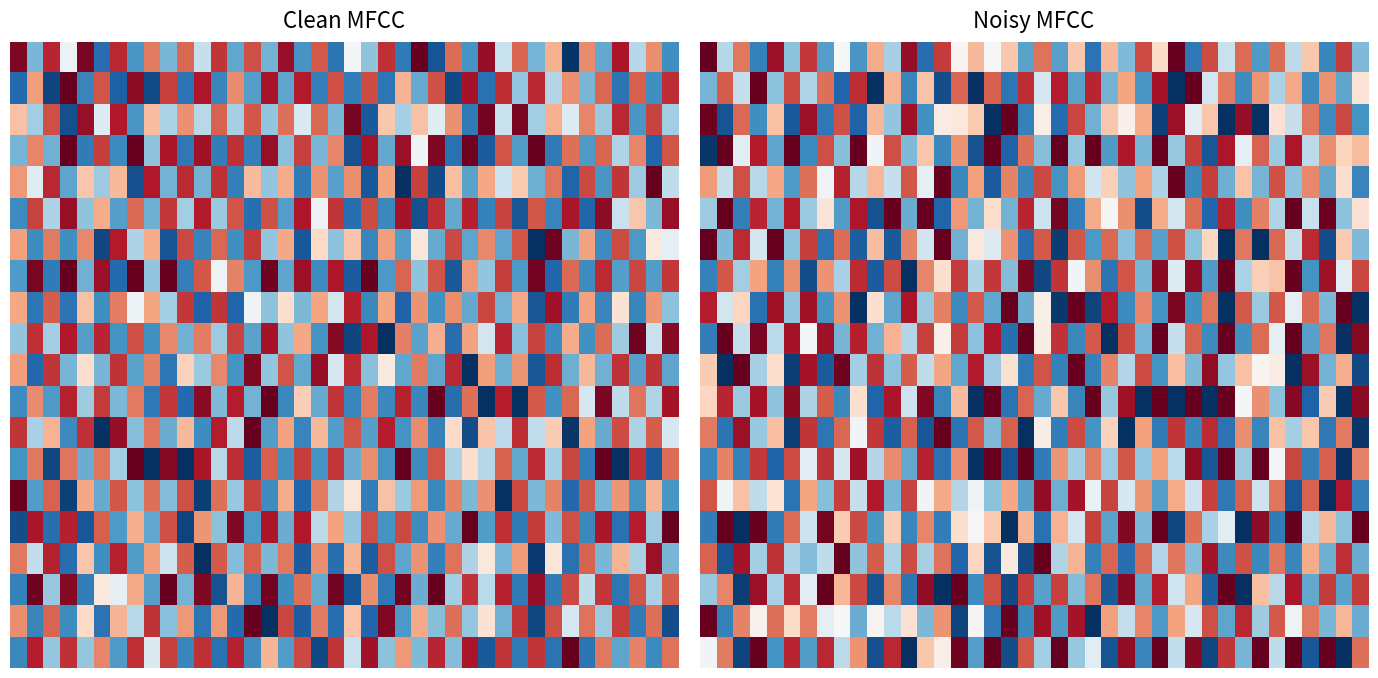

What is the maximum value shown in the chart?

12.0